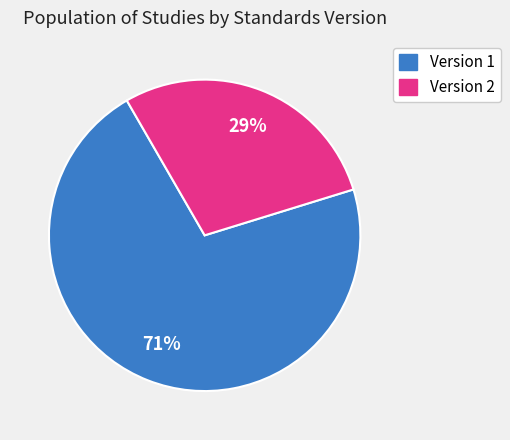

To the nearest percent, what is the average slice percentage?

50%